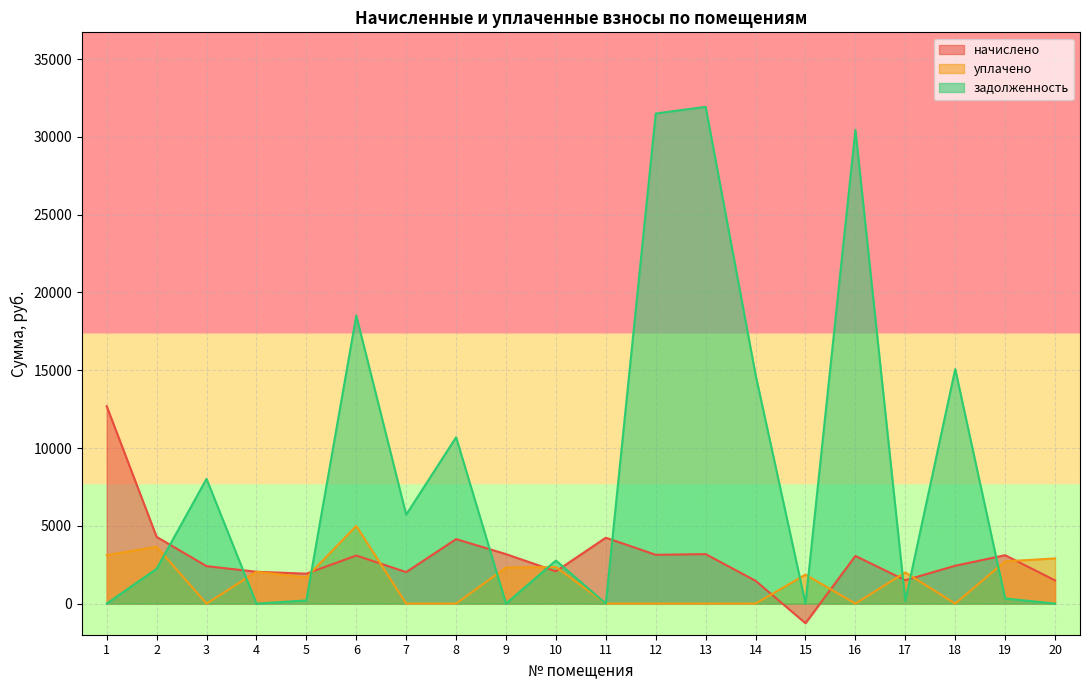

Which has a higher value, 10 or 1?

1